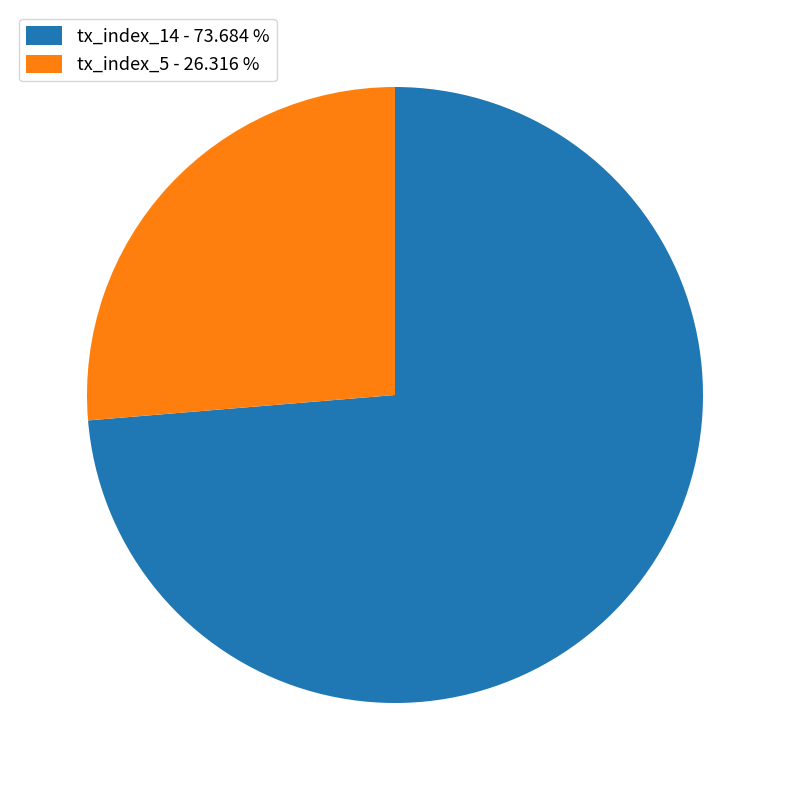

How many slices are in this pie chart?

2